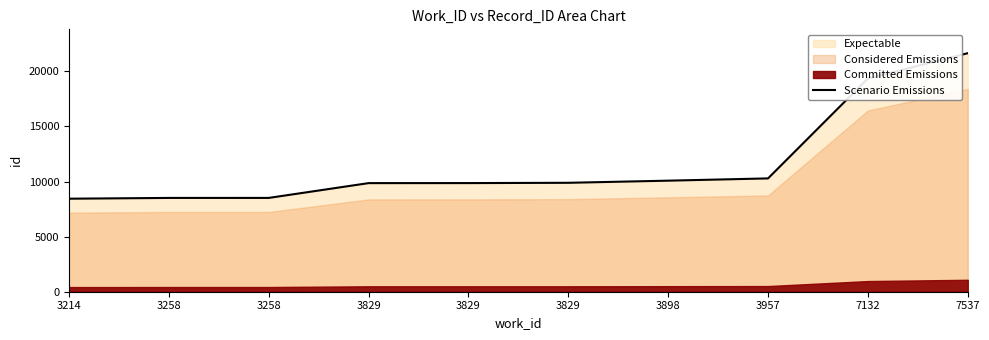

The chart shows a value of 2904 at 3258. True or false?

False